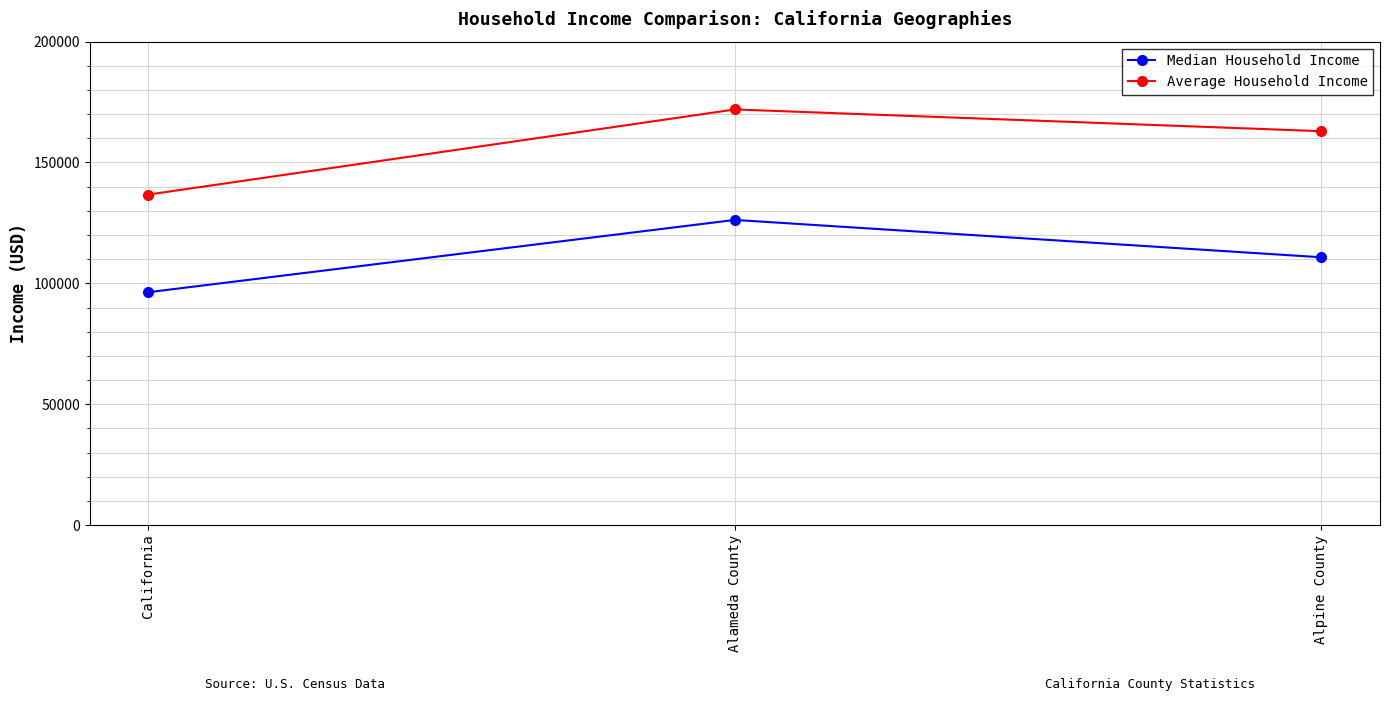

Which series has the widest spread of values?

Average Household Income